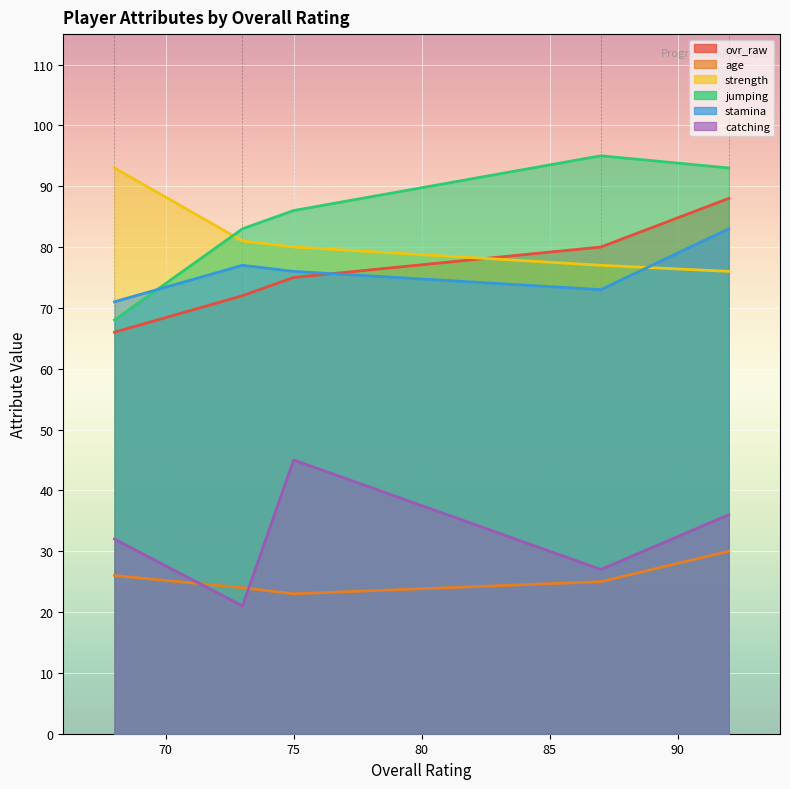

True or false: catching and strength cross at least once.

False